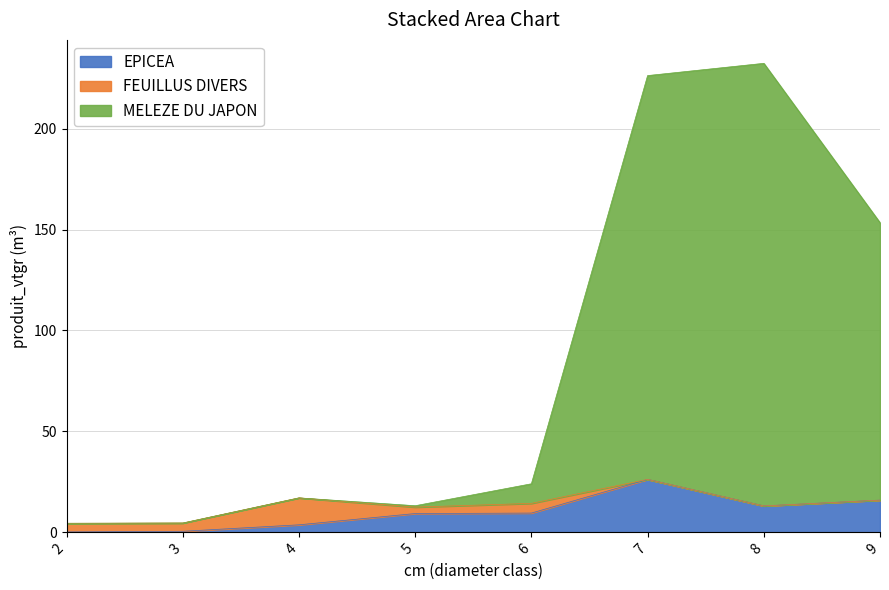

The EPICEA series shows 16.7 at 5. True or false?

False